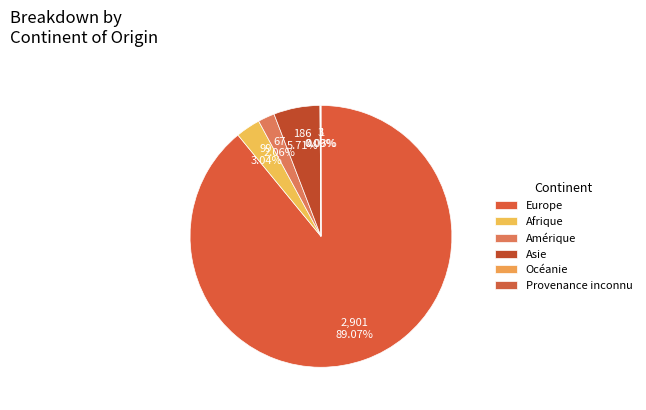

The Provenance inconnu slice represents 6% of the pie. True or false?

False